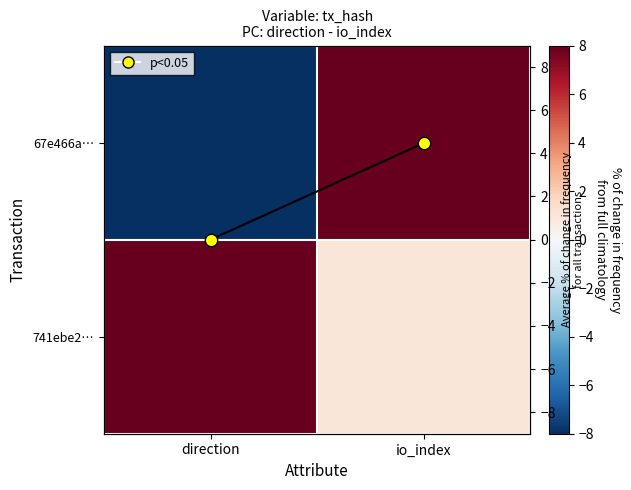

What is the difference between the 67e466a… values at io_index and direction?

16.0